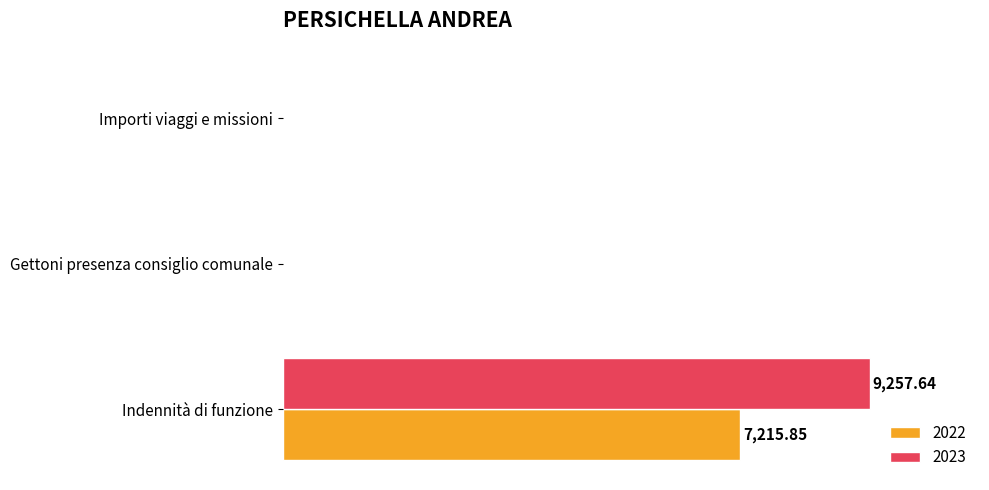

List the series in order of their peak value, lowest first.

2022, 2023